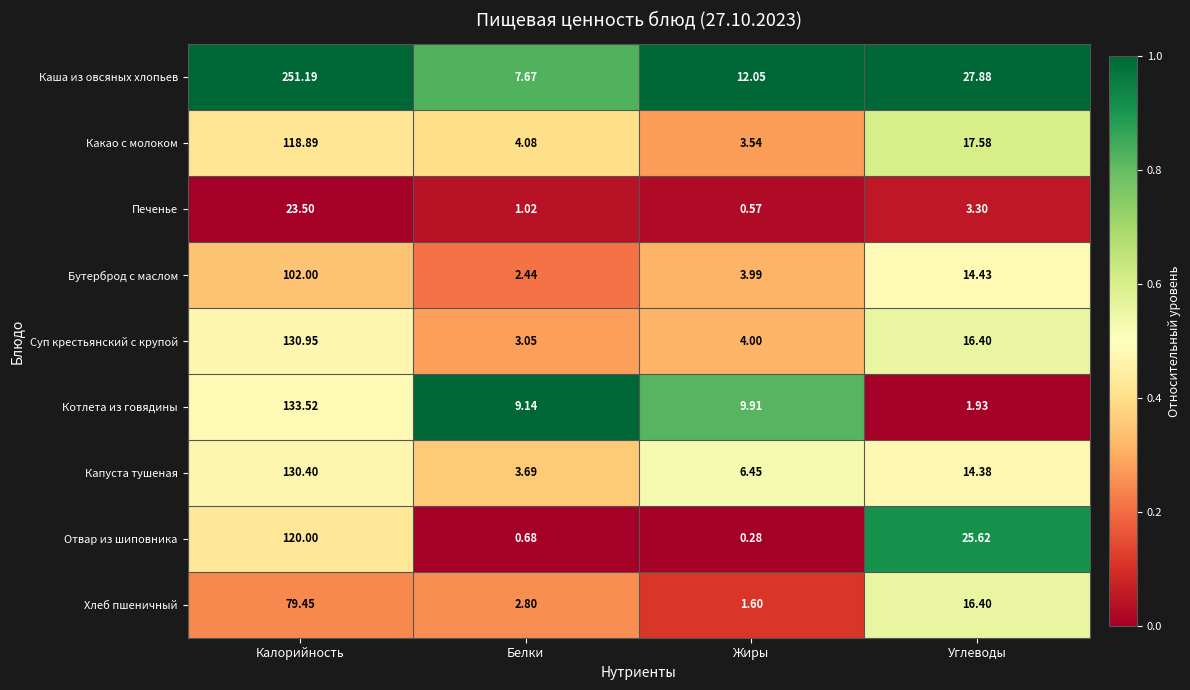

At how many categories does at least one series exceed 0?

4